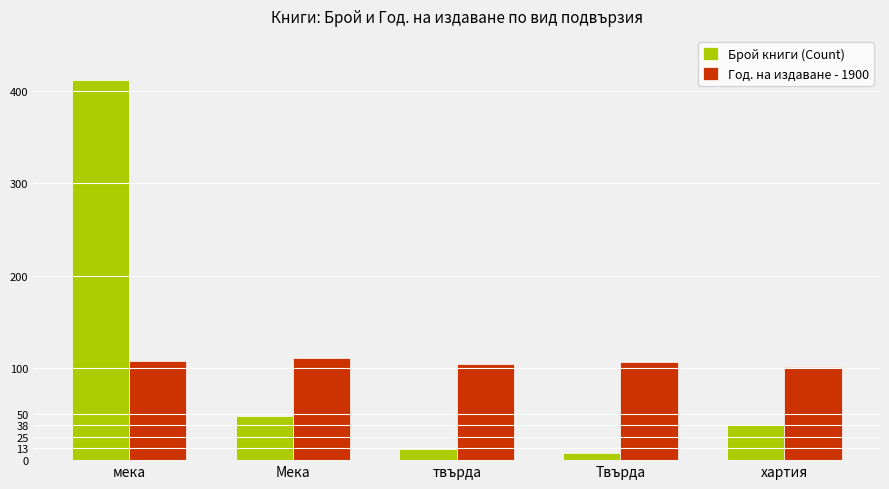

How many categories are shown in the chart?

5